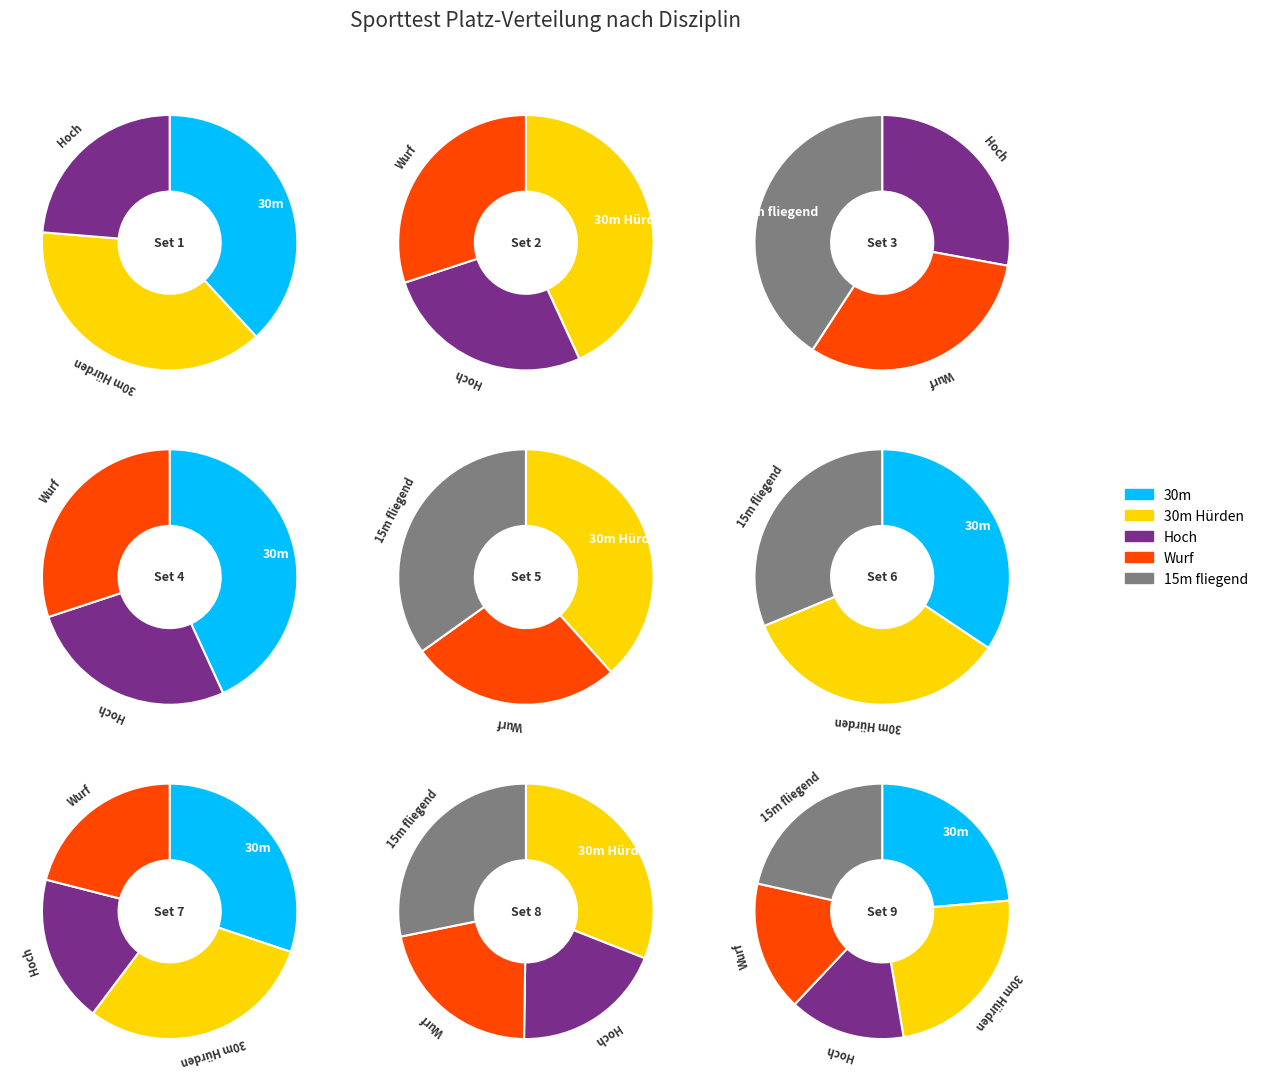

Rank the series by their maximum value, from highest to lowest.

30m, 30m Hürden, 15m fliegend, Hoch, Wurf